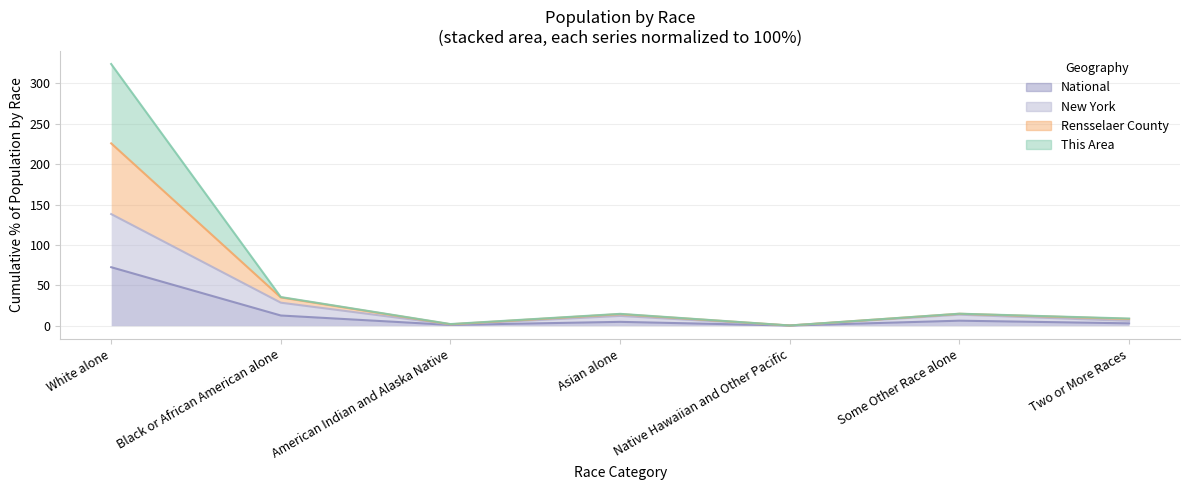

What is the difference between the New York values at American Indian and Alaska Native and Some Other Race alone?

12.1